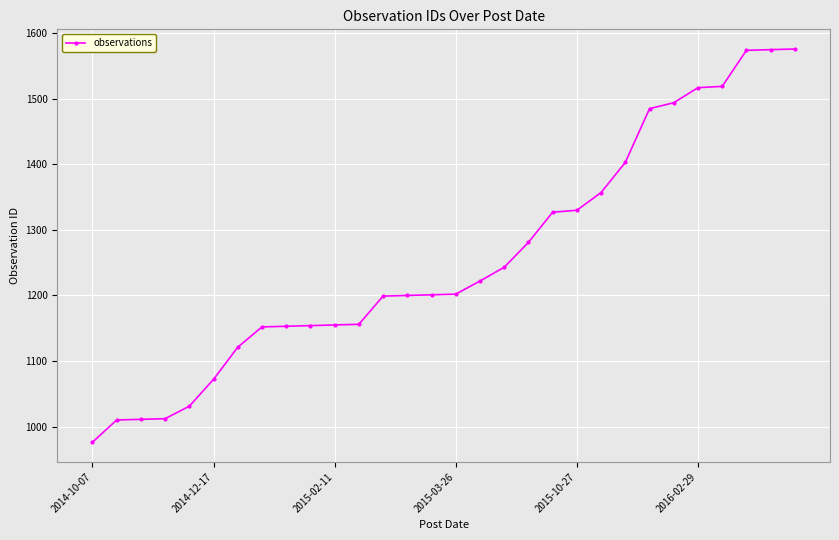

What is the value of the 2nd point from the left?

1010